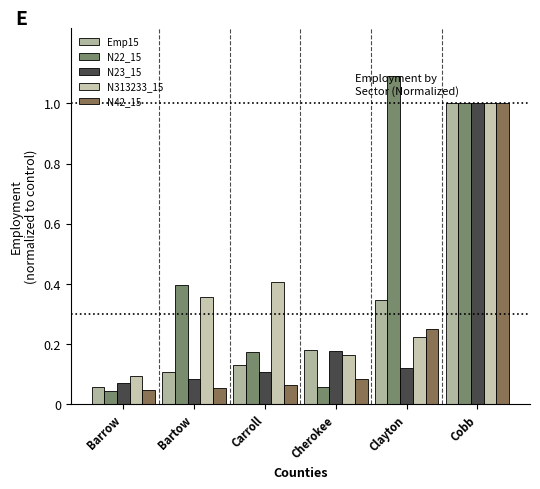

What is the label of the 4th bar from the right?

Carroll